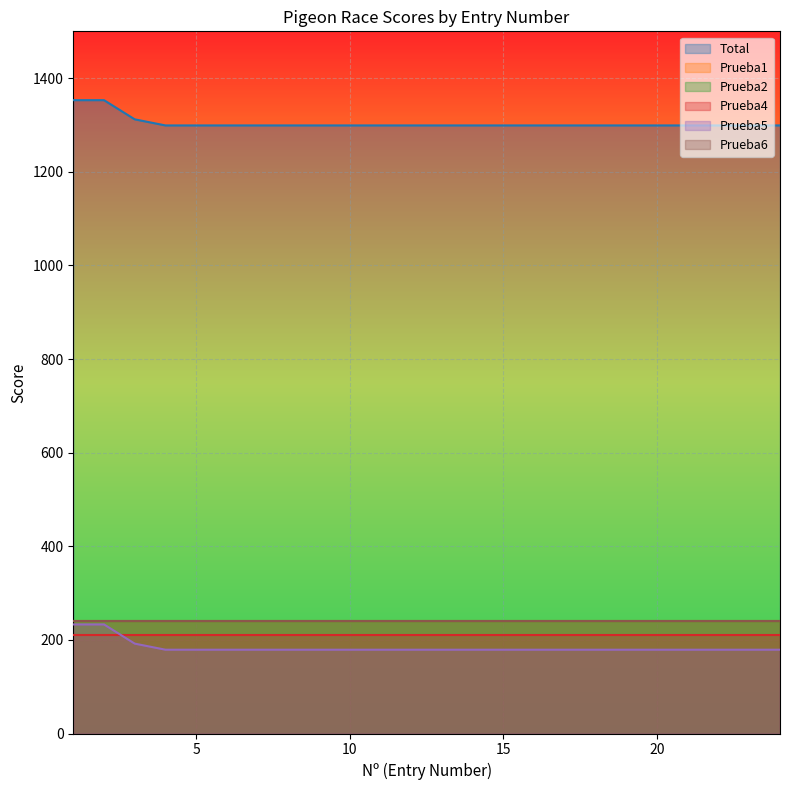

At 7, list the series in order from largest to smallest.

Total, Prueba1, Prueba2, Prueba6, Prueba4, Prueba5